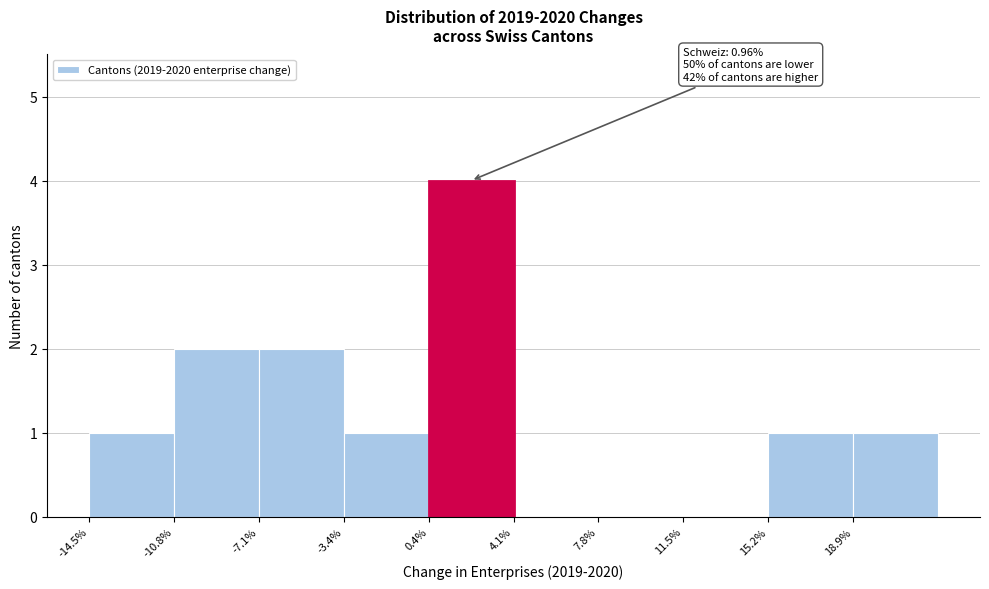

Reading left to right, transcribe all the data shown in this chart.

-14.5%=1	-10.8%=2	-7.1%=2	-3.4%=1	0.4%=4	4.1%=0	7.8%=0	11.5%=0	15.2%=1	18.9%=1